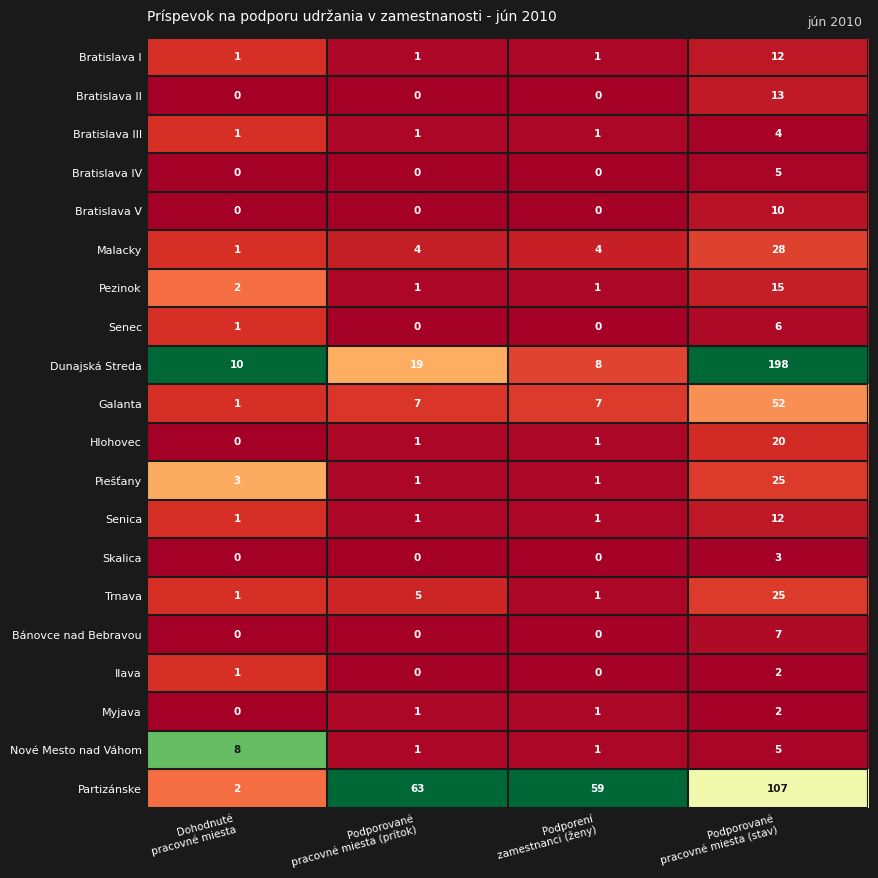

What is the spread (max minus min) of values at Podporení
zamestnanci (ženy)?

59